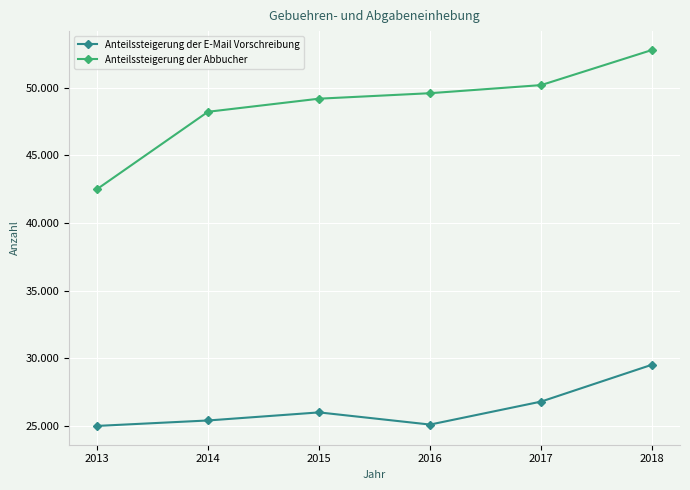

What are all the series names shown in the legend?

Anteilssteigerung der E-Mail Vorschreibung, Anteilssteigerung der Abbucher